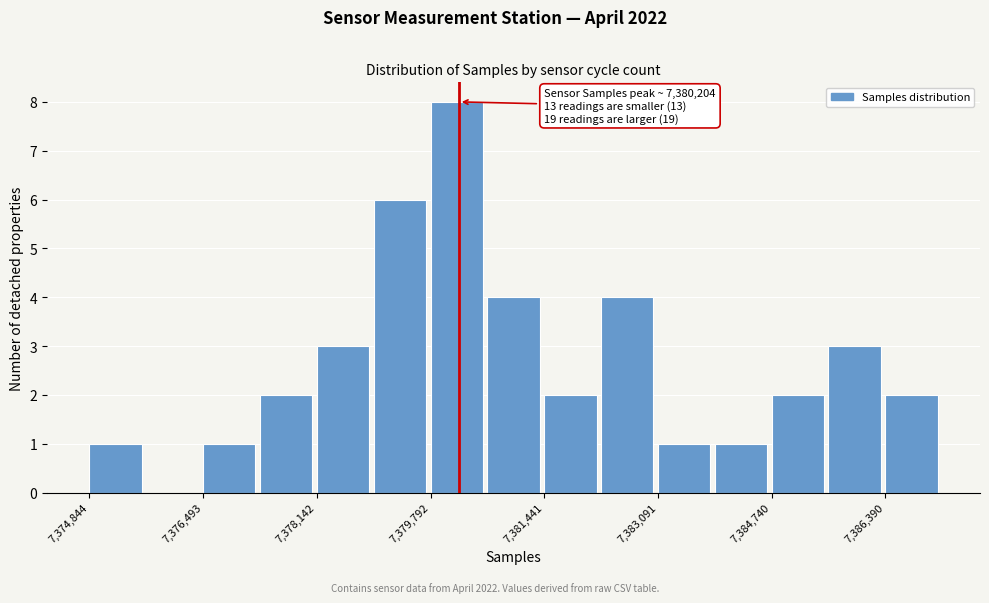

Over which range of the x-axis is the bar tallest?

7379800 to 7380600